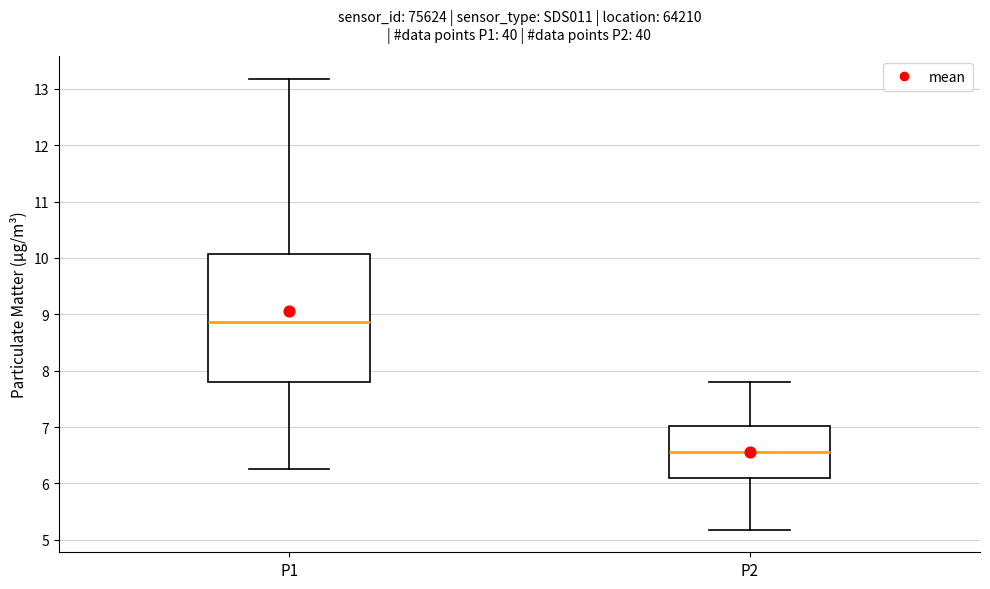

Which box's median line is the highest?

P1